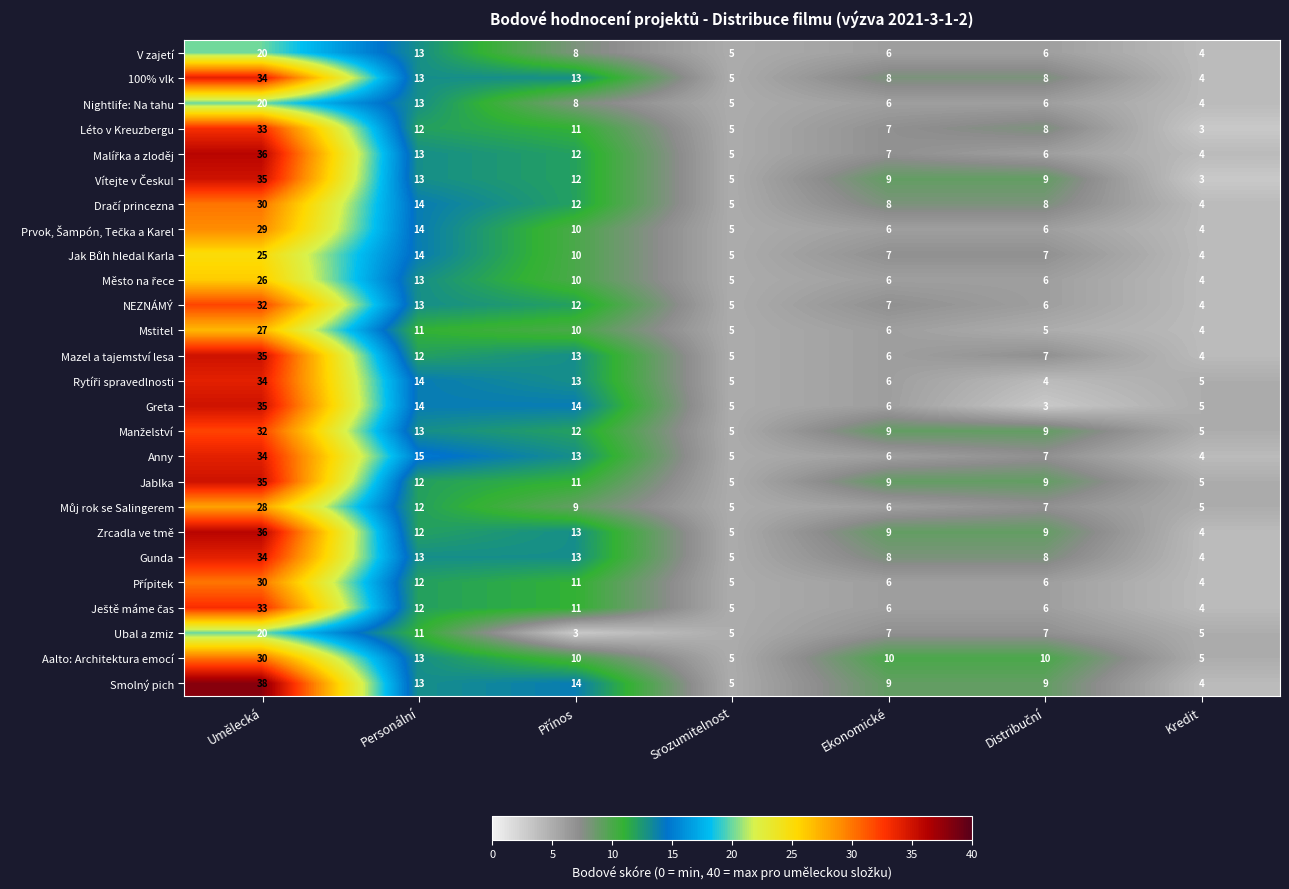

Where does the Anny series first go above 7?

Umělecká